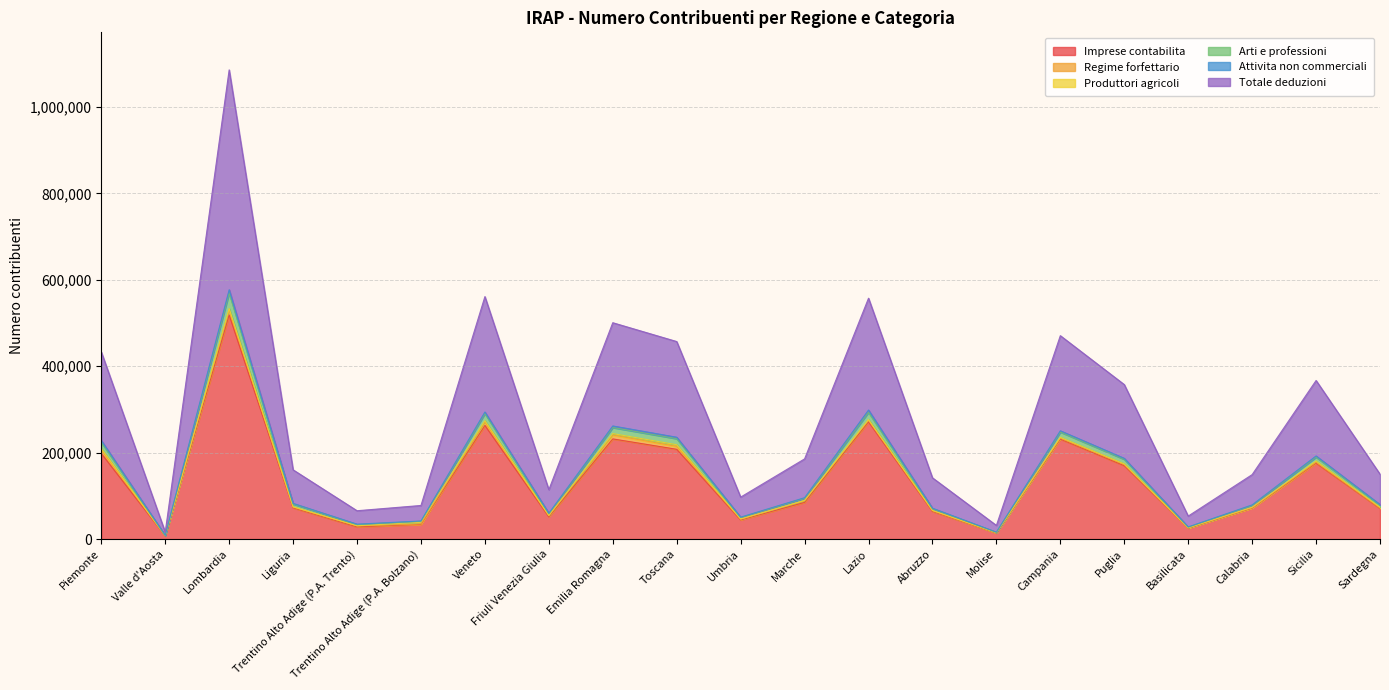

What is the value of the Imprese contabilita point at the 3rd from the left?

518815